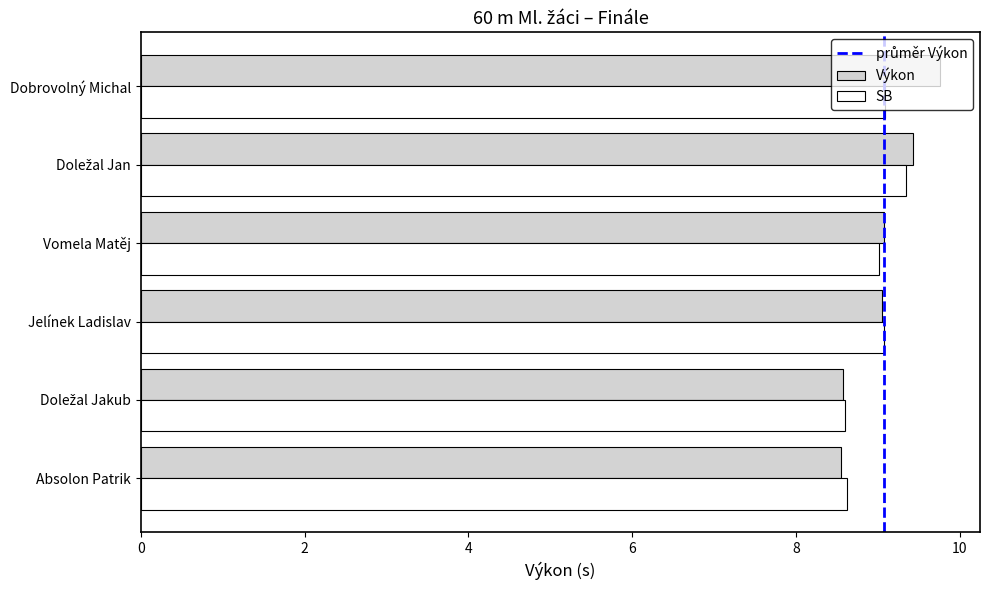

Which series has the widest spread of values?

Výkon